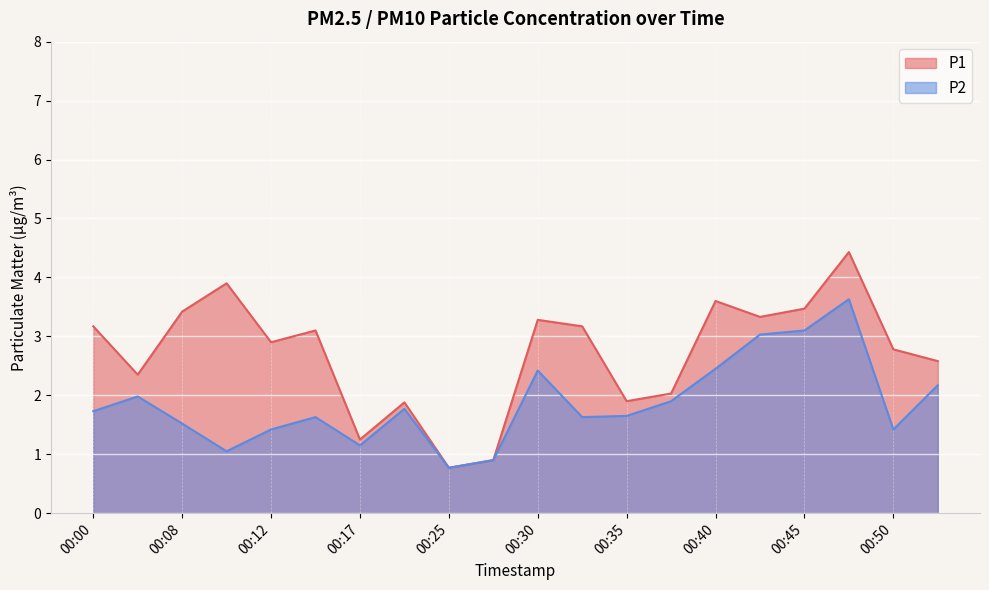

How many lines are shown in the chart?

2